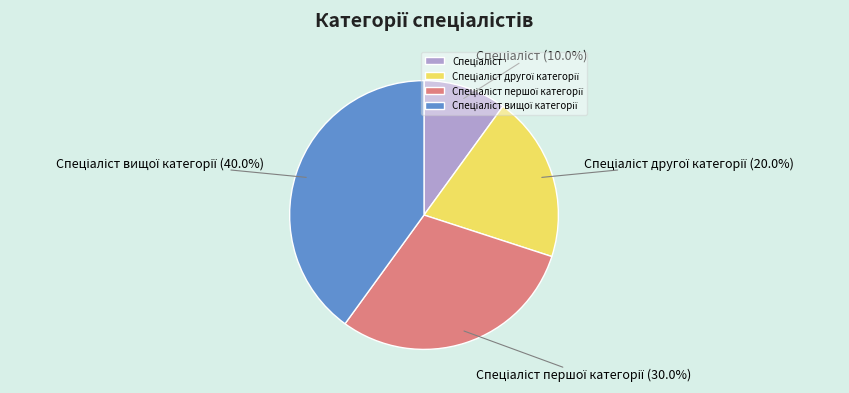

Is there a majority slice in this chart?

No